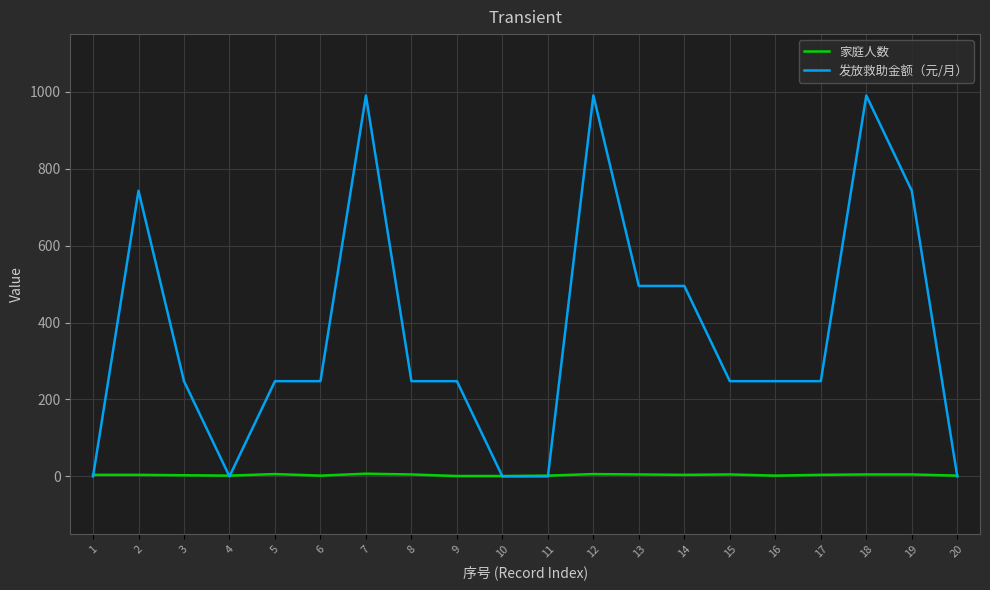

The value of 发放救助金额（元/月） at 6 is 102.4. True or false?

False